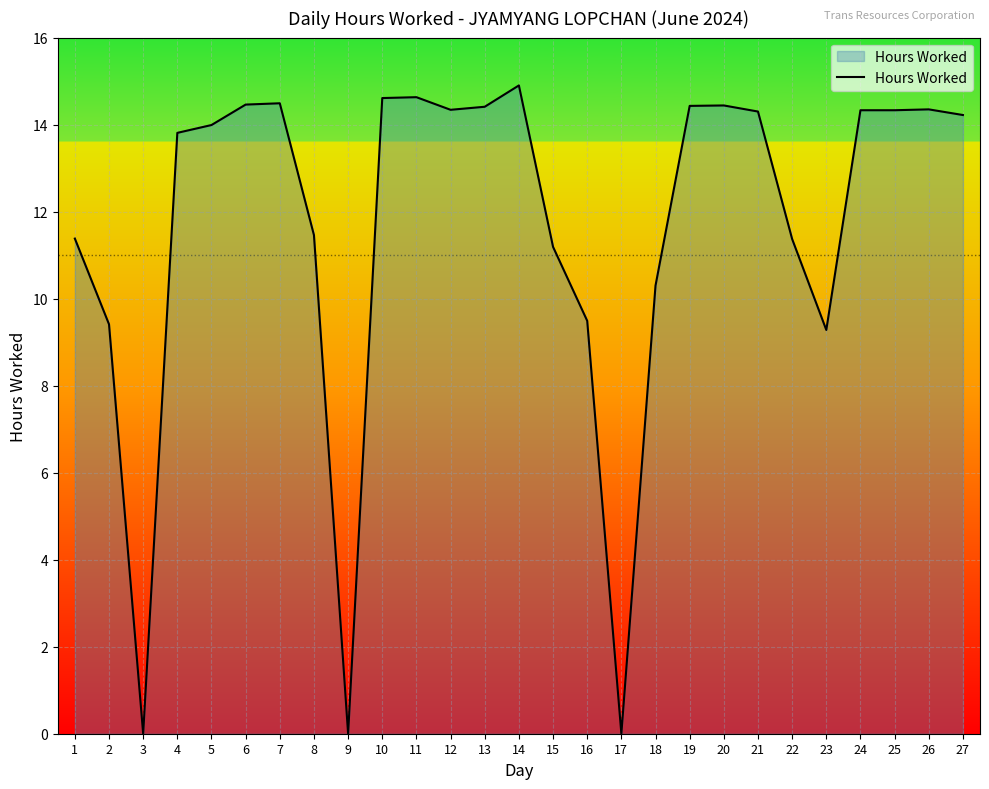

What is the change in value from 18 to 21?

+4.0